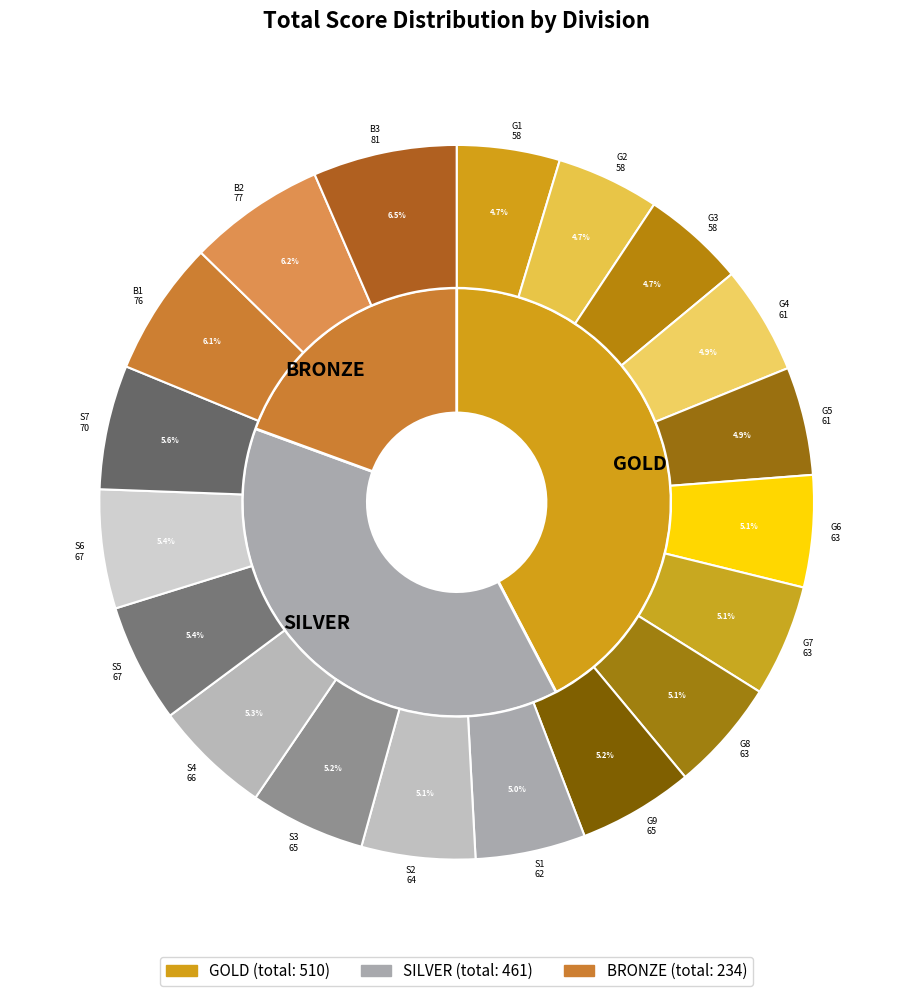

Rank the categories by value from lowest to highest.

GOLD, GOLD, GOLD, GOLD, GOLD, SILVER, GOLD, GOLD, GOLD, SILVER, GOLD, SILVER, SILVER, SILVER, SILVER, SILVER, BRONZE, BRONZE, BRONZE